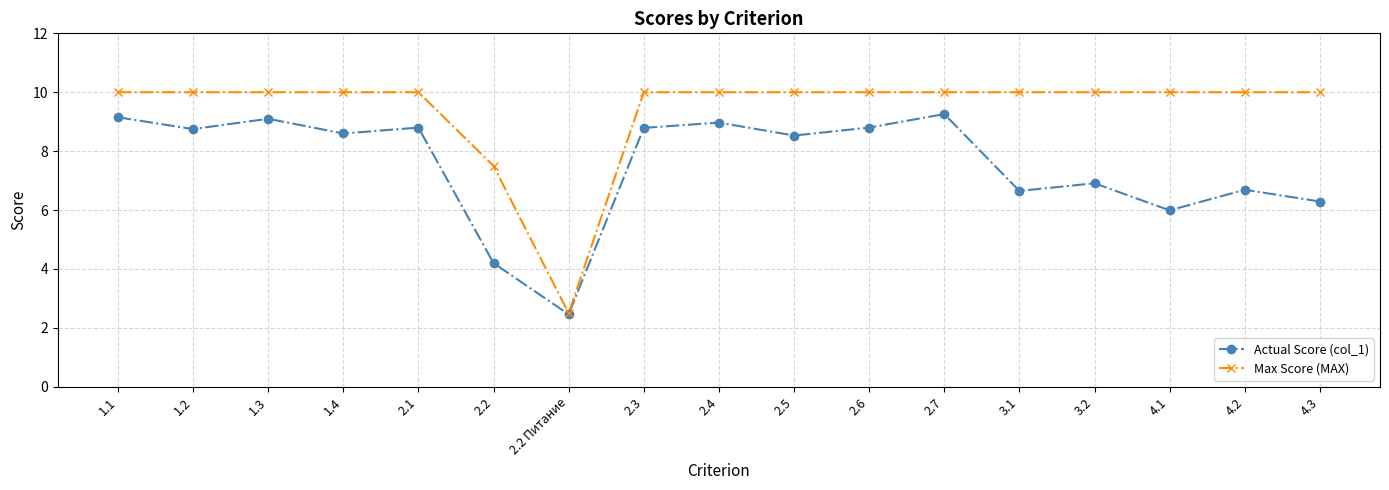

Is the value of Actual Score (col_1) at 2.2 Питание greater than the value of Max Score (MAX) at 2.5?

No